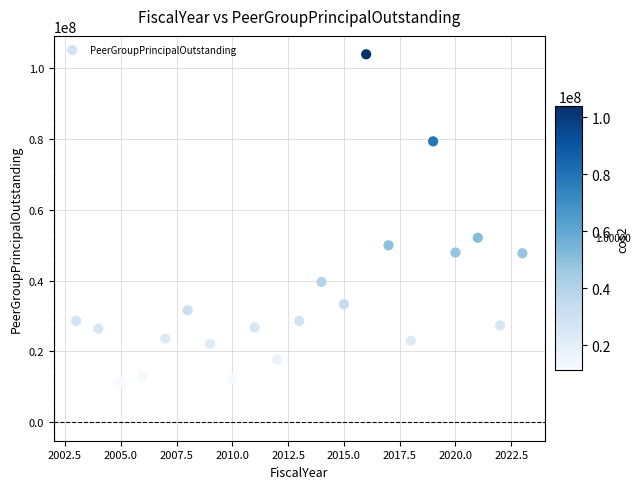

What is the range of Y values (max minus min)?

92615826.6